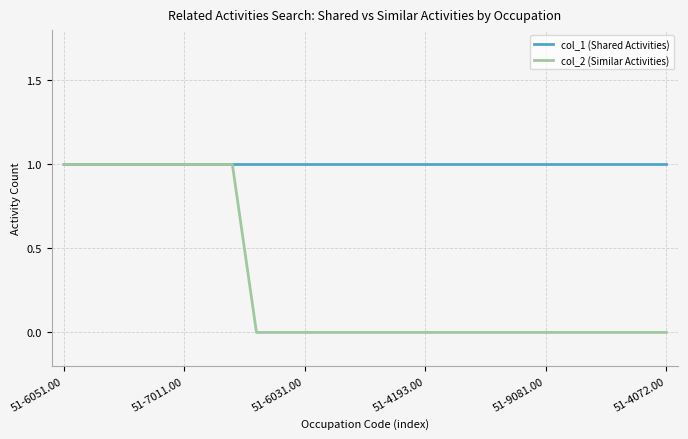

Which series has the largest total across all categories?

col_1 (Shared Activities)